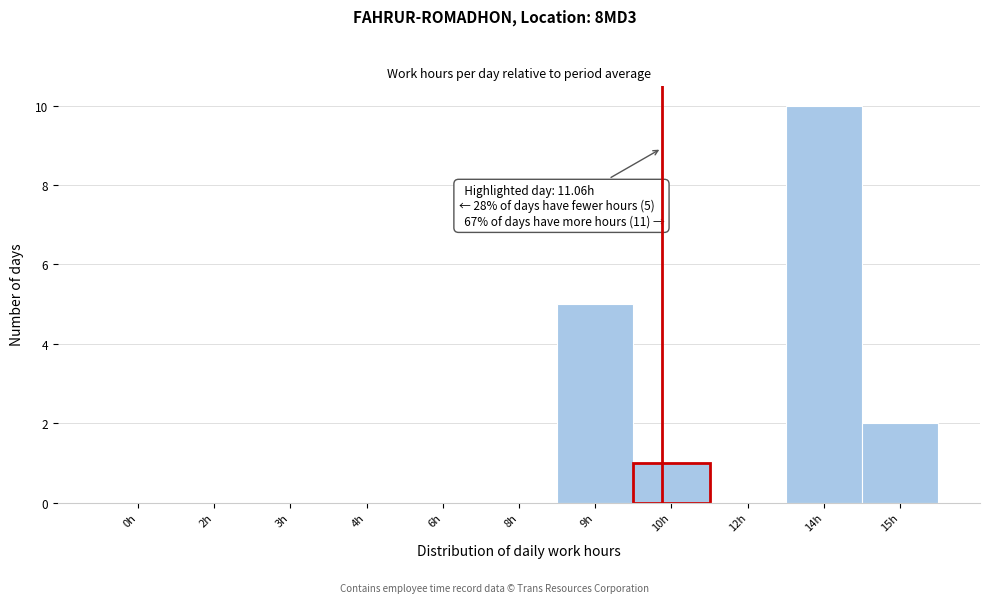

Reading right to left, list all the values displayed in this chart.

15h=2	14h=10	12h=0	10h=1	9h=5	8h=0	6h=0	4h=0	3h=0	2h=0	0h=0